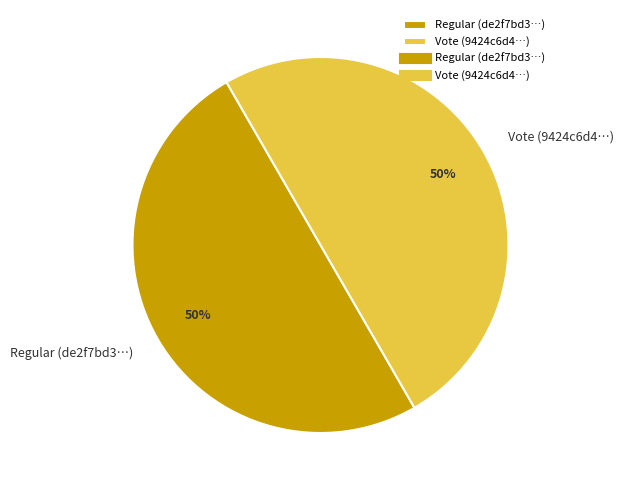

To the nearest percent, what percentage of the pie is Vote?

50%